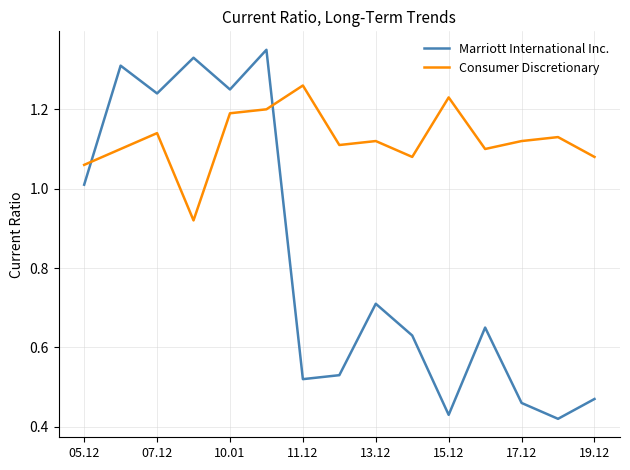

What is the difference between the maximum and minimum values in the Consumer Discretionary series?

0.3